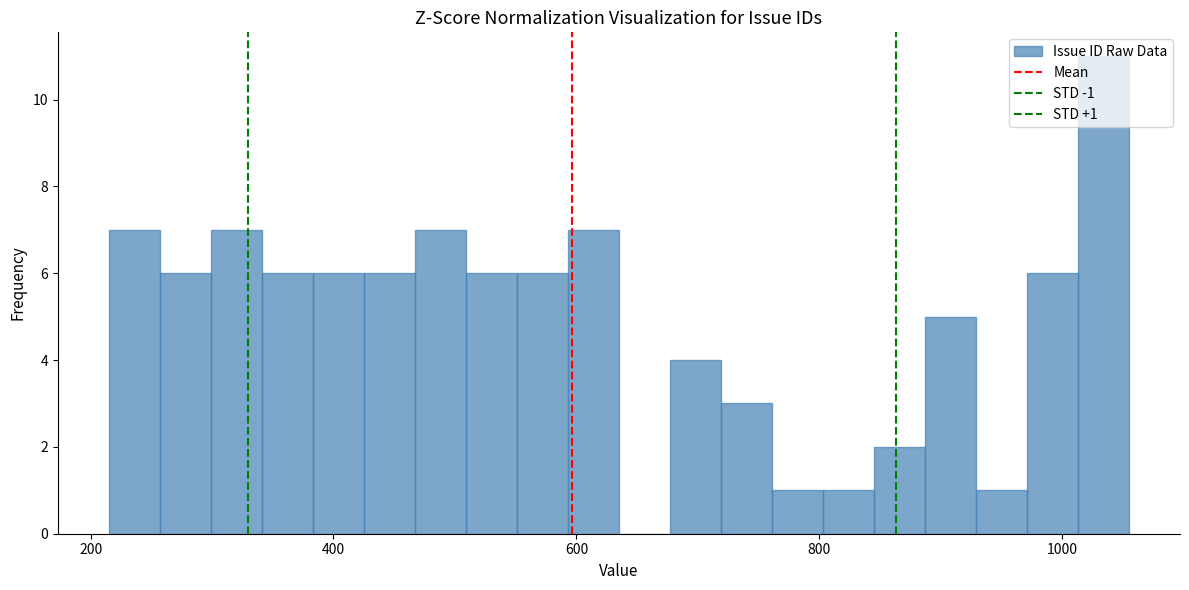

Around what value on the x-axis is the tallest bar? Give the approximate position of its centre, as read against the axis.

1040